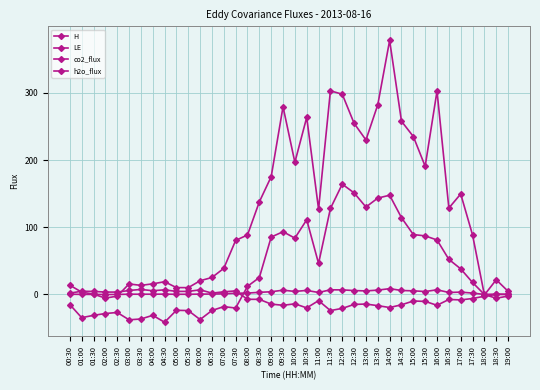

What is the value of the h2o_flux point at the 10th from the left?

0.2